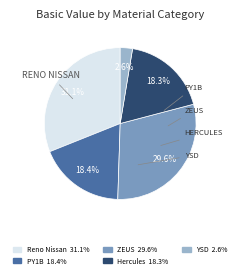

Does any single category account for the majority?

No